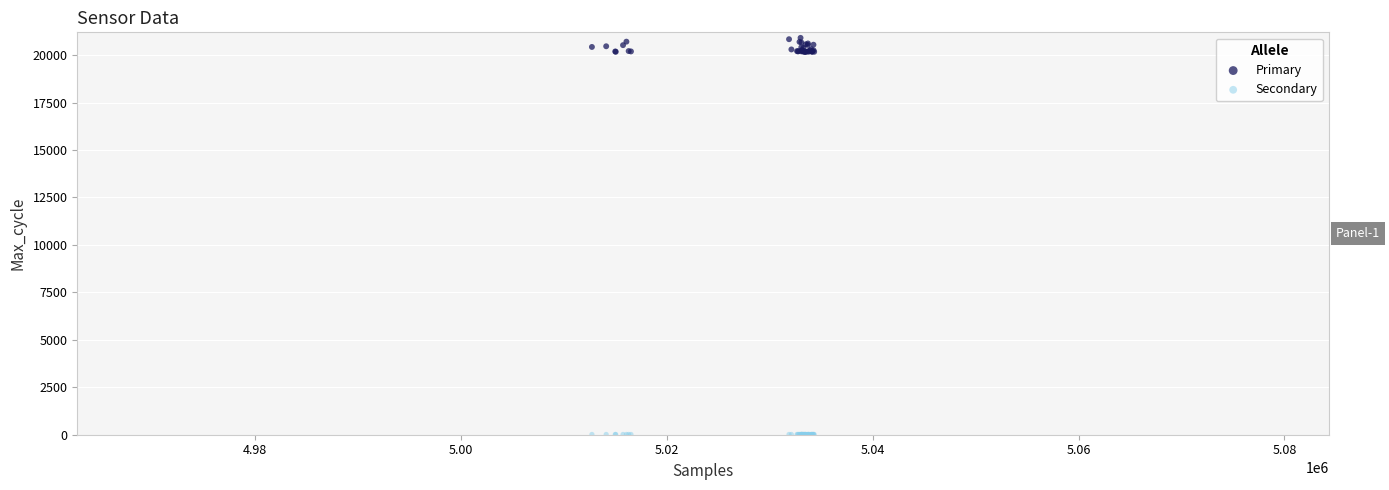

Which series contains the lowest Y value?

Secondary